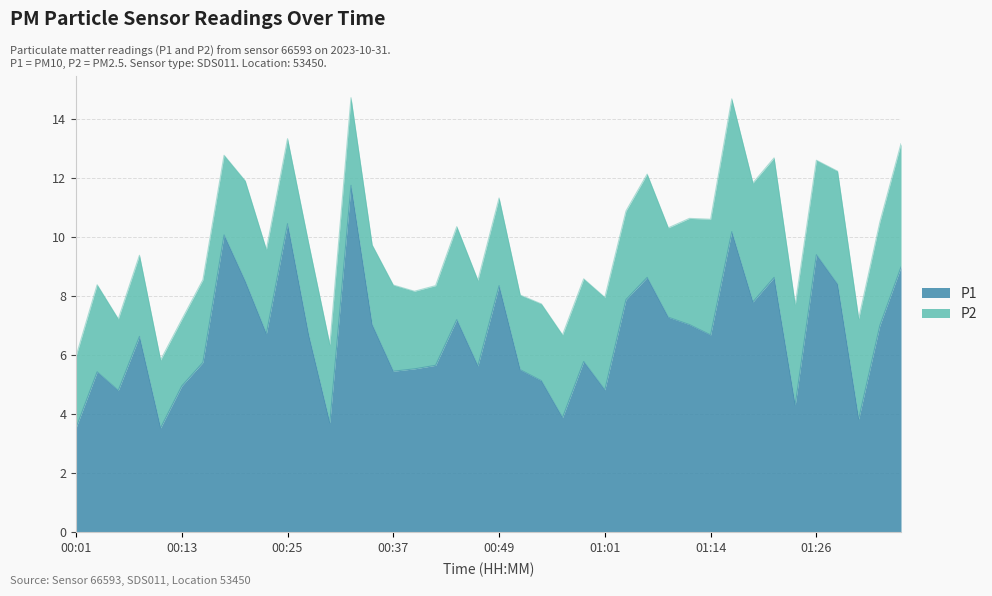

What is the difference between the values at 00:37 and 00:30?

1.8